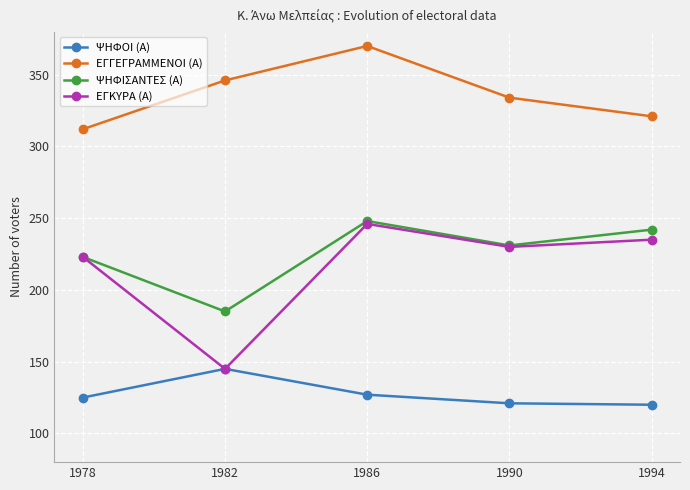

The value of ΕΓΚΥΡΑ (Α) at 1990 is 331. True or false?

False